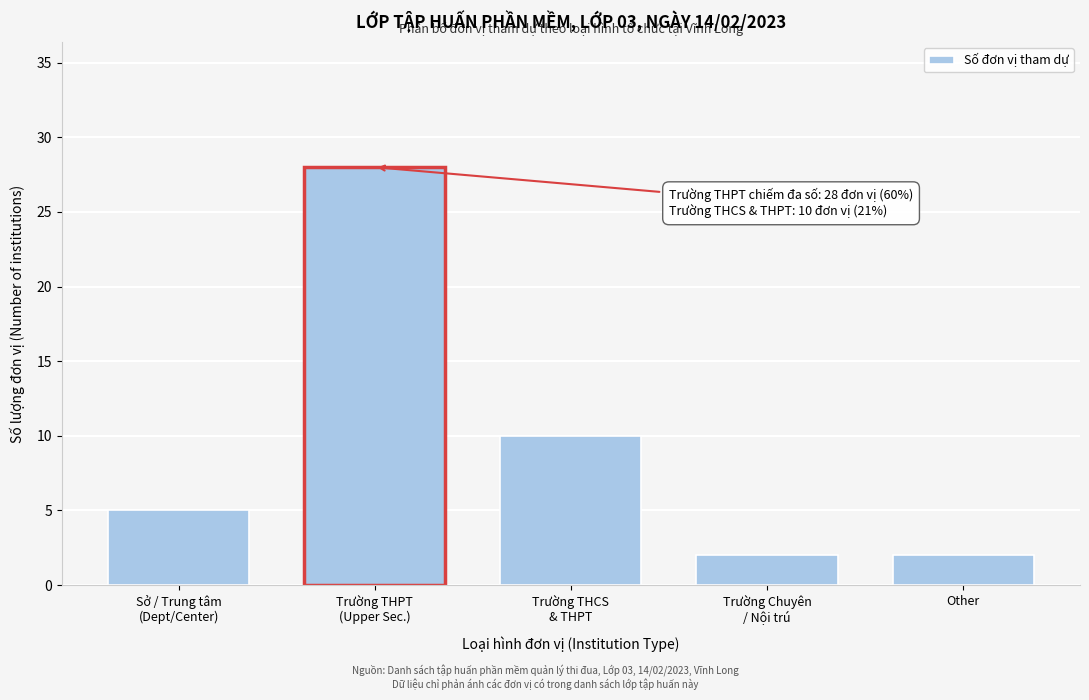

Reading left to right, list all the values displayed in this chart.

5	28	10	2	2